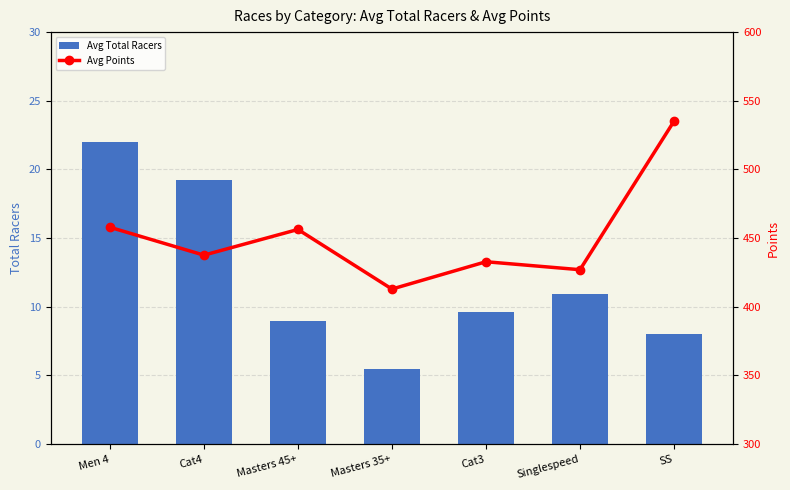

Is it true that Avg Points equals 731.3 at Cat4?

False